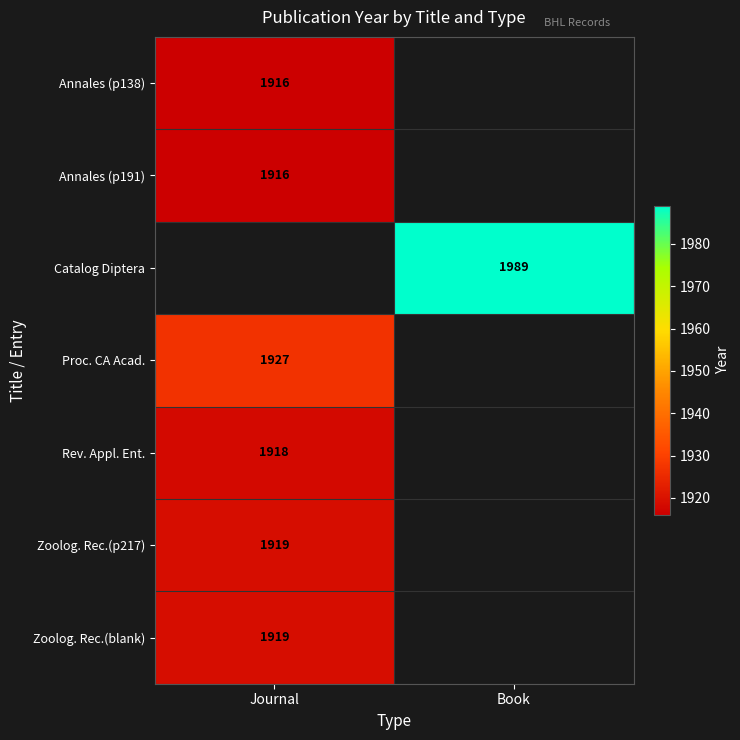

How many series are shown in this chart?

7